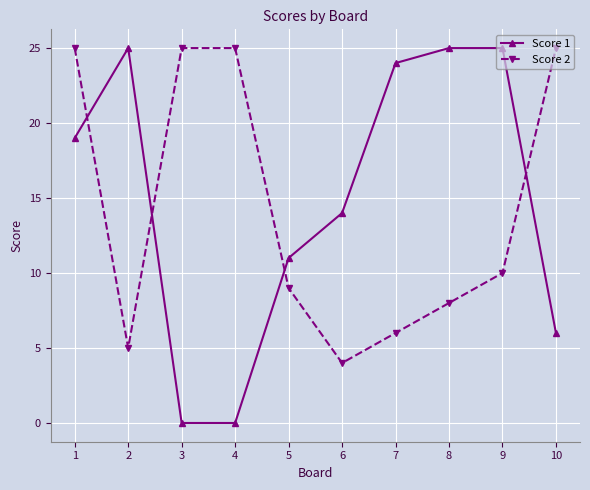

How many lines are shown in the chart?

2